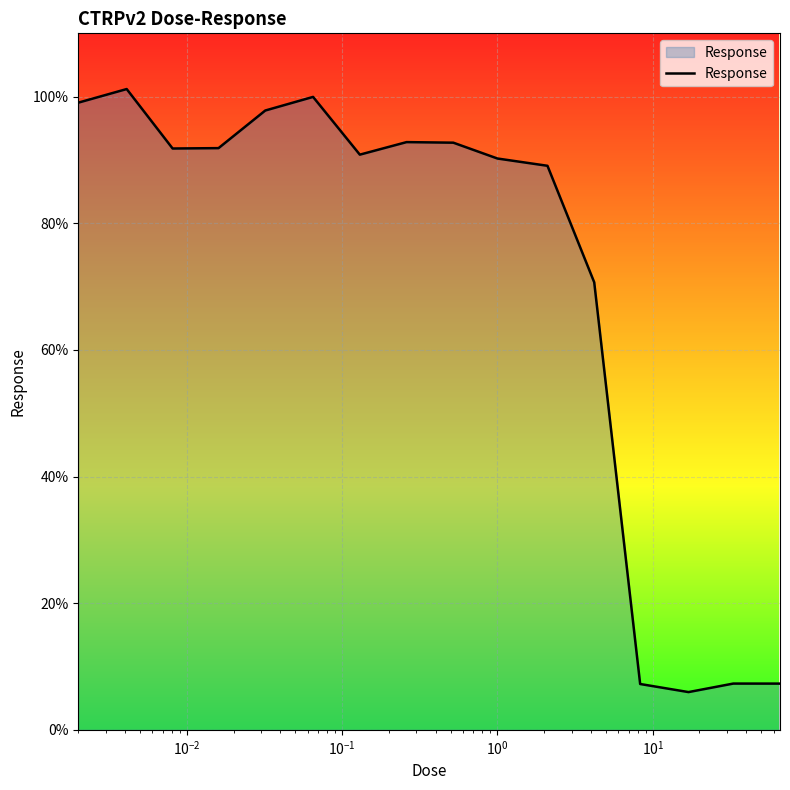

What is the difference between the maximum and minimum values?

95.2